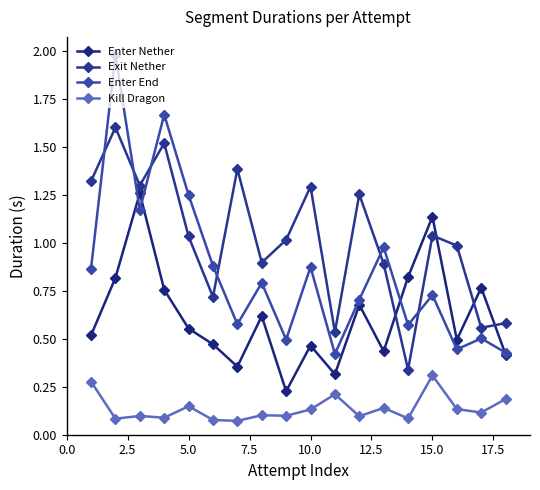

Which series has the largest total across all categories?

Exit Nether